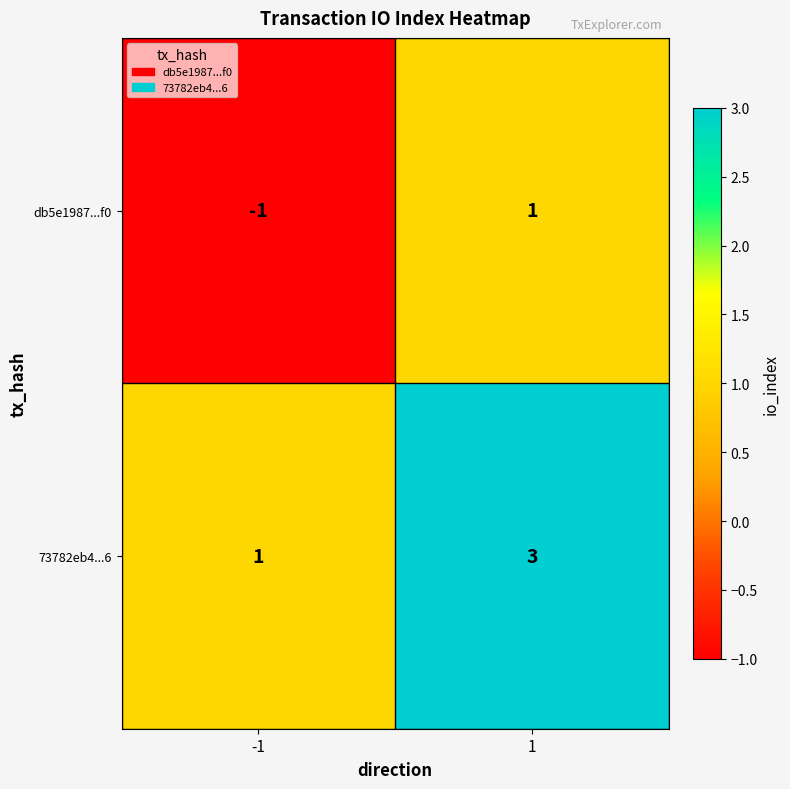

What is the total value across all series at 1?

4